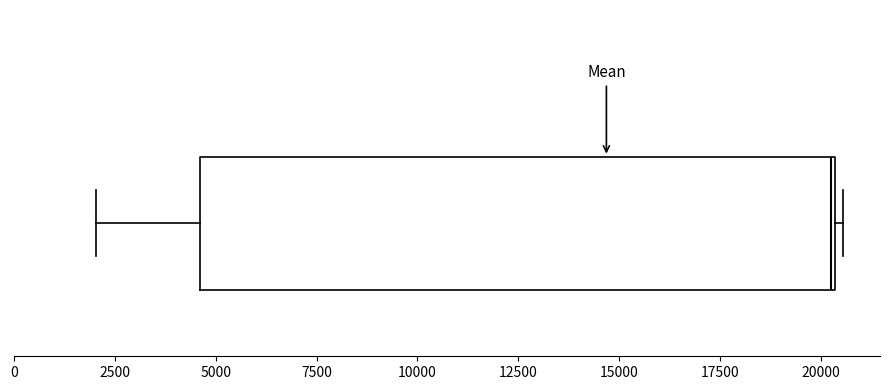

Where does the left whisker of the box end on the x-axis? The values are not printed on the chart, so give them approximately, as read against the axis.

2000